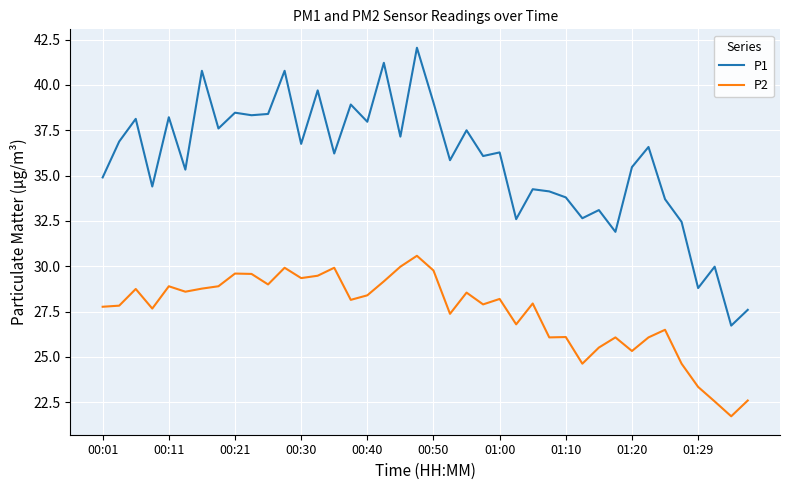

True or false: P1 and P2 cross at least once.

False